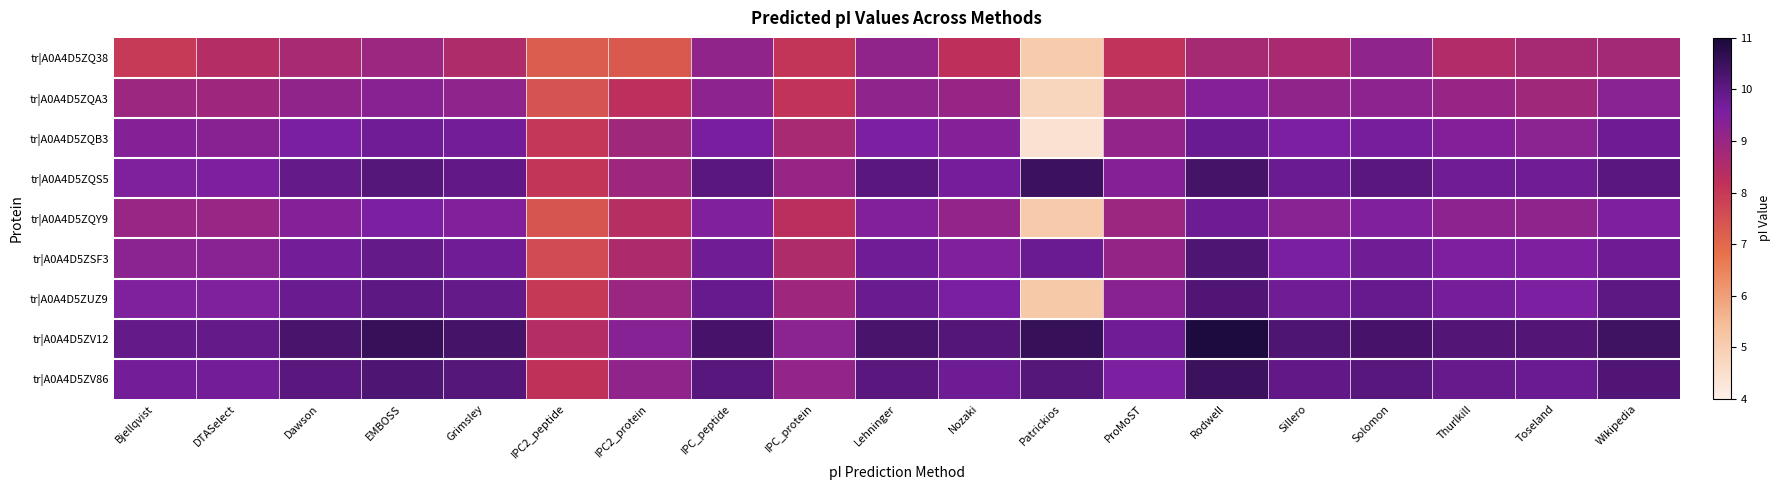

Rank the series by their maximum value, from highest to lowest.

tr|A0A4D5ZV12, tr|A0A4D5ZQS5, tr|A0A4D5ZV86, tr|A0A4D5ZSF3, tr|A0A4D5ZUZ9, tr|A0A4D5ZQB3, tr|A0A4D5ZQY9, tr|A0A4D5ZQA3, tr|A0A4D5ZQ38